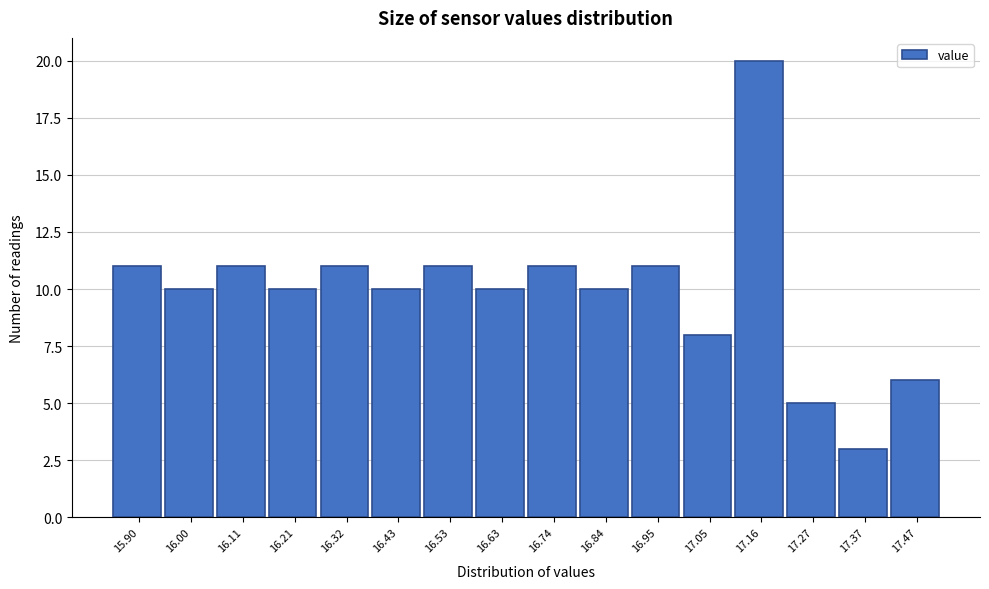

Reading left to right, extract all data points from this chart.

15.90=11	16.00=10	16.11=11	16.21=10	16.32=11	16.43=10	16.53=11	16.63=10	16.74=11	16.84=10	16.95=11	17.05=8	17.16=20	17.27=5	17.37=3	17.47=6